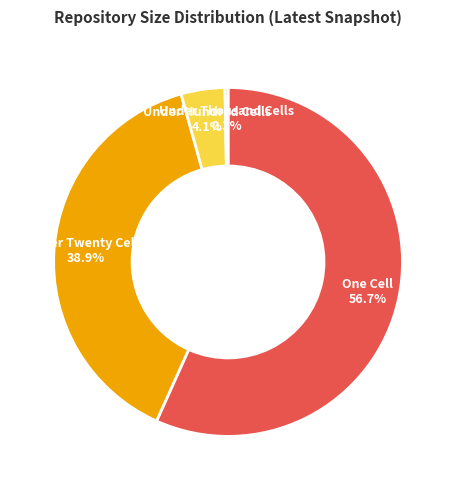

To the nearest percent, what is the difference between the largest and smallest slice percentages?

56%